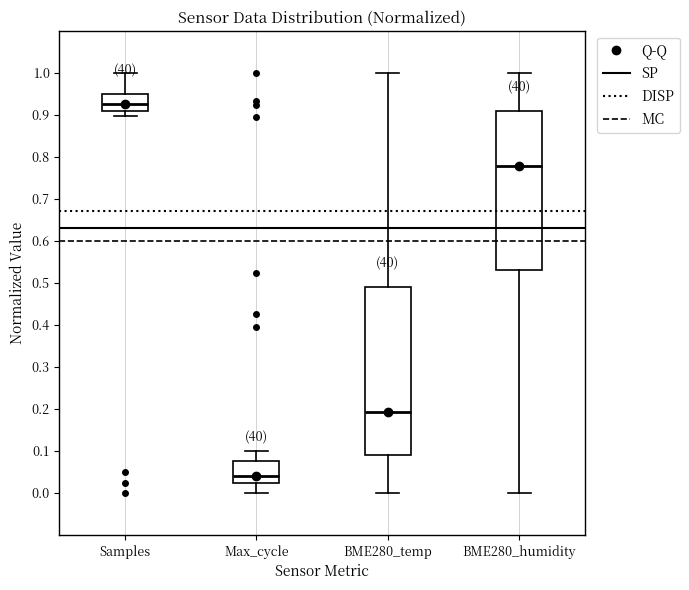

Where does the upper whisker of the box for BME280_humidity end on the y-axis? The values are not printed on the chart, so give them approximately, as read against the axis.

1.00